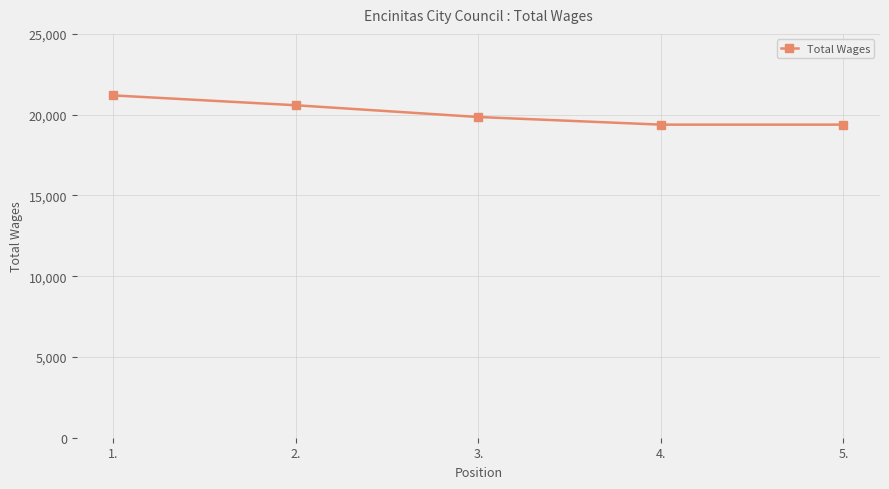

Between 1. and 4., which is larger?

1.